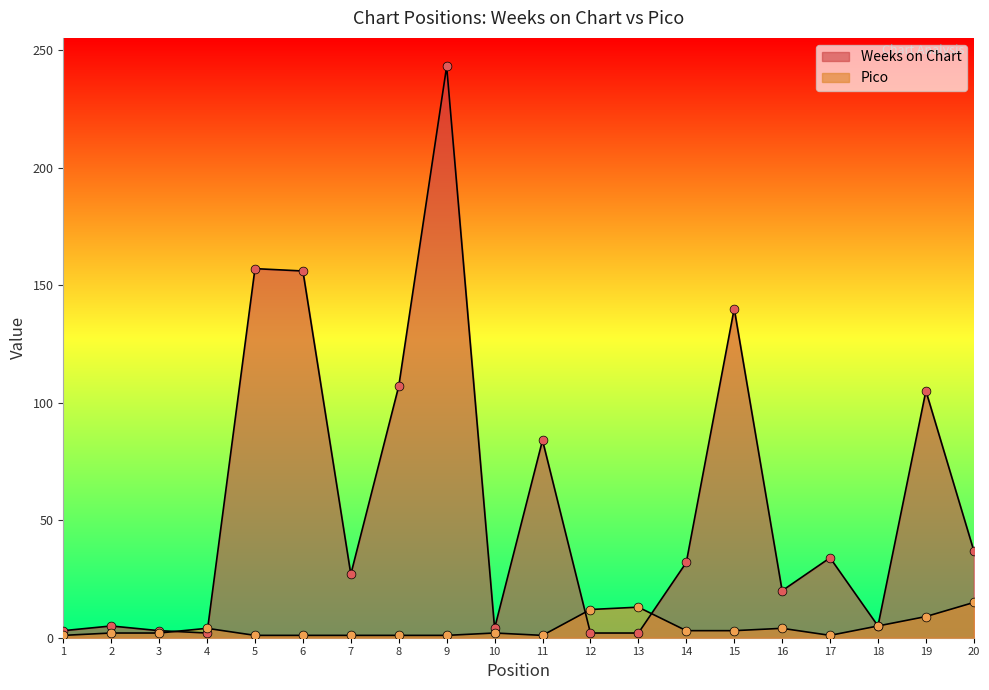

Which series reaches the minimum Y coordinate?

Pico